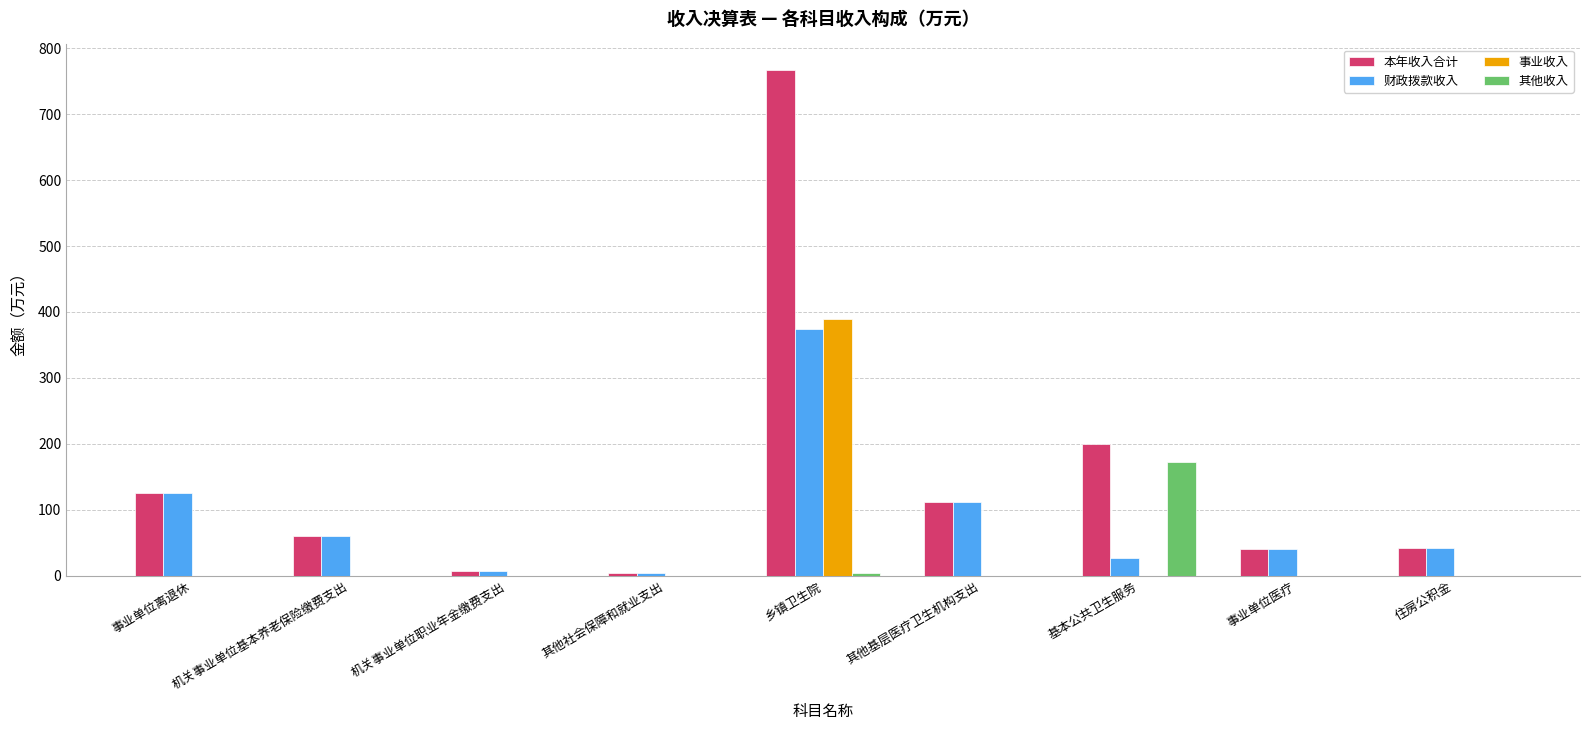

At which label does 财政拨款收入 first exceed 42?

事业单位离退休